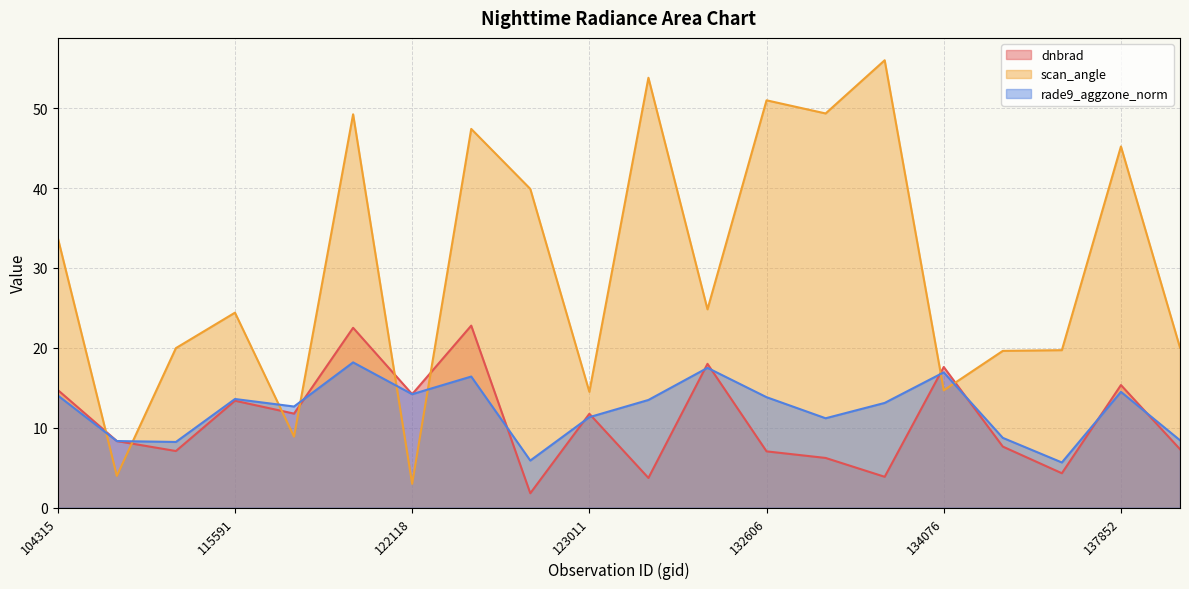

Read the dnbrad value at 132076.

18.0